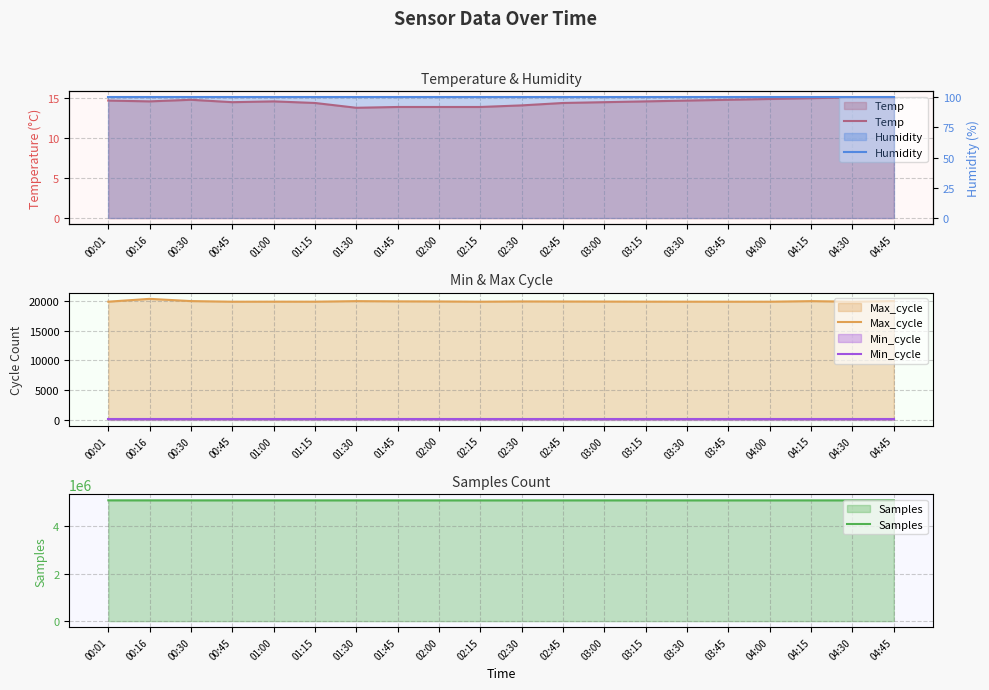

True or false: Humidity and Max_cycle cross at least once.

False